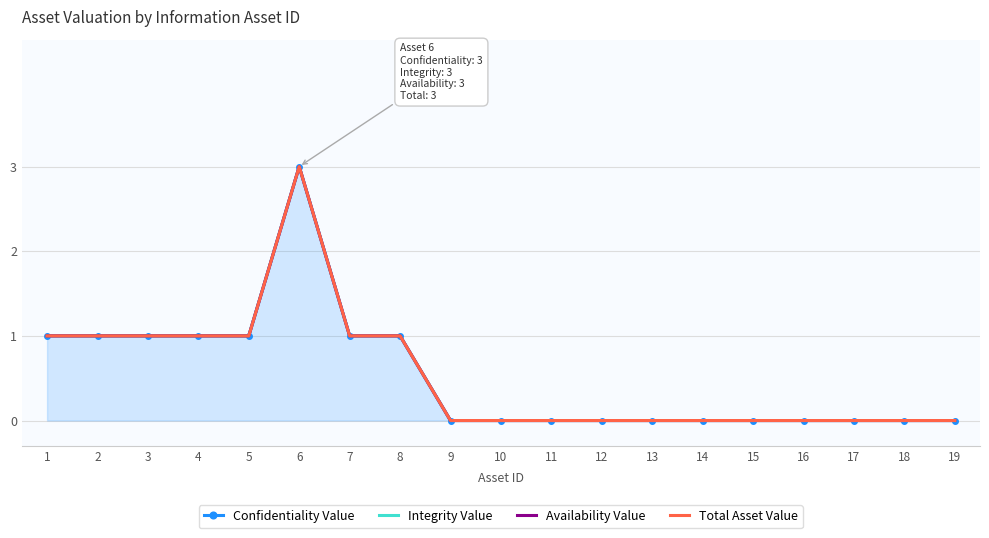

Reading left to right, what are all the values shown in this chart?

Confidentiality Value: 1	1	1	1	1	3	1	1	0	0	0	0	0	0	0	0	0	0	0
Integrity Value: 1	1	1	1	1	3	1	1	0	0	0	0	0	0	0	0	0	0	0
Availability Value: 1	1	1	1	1	3	1	1	0	0	0	0	0	0	0	0	0	0	0
Total Asset Value: 1	1	1	1	1	3	1	1	0	0	0	0	0	0	0	0	0	0	0